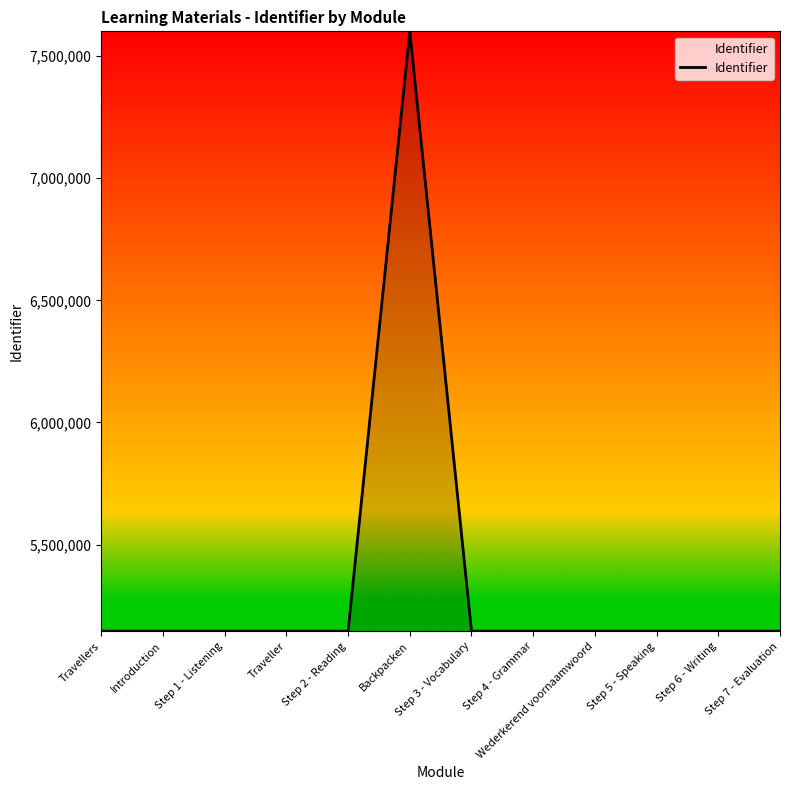

The value at Wederkerend voornaamwoord is 5145280. True or false?

True